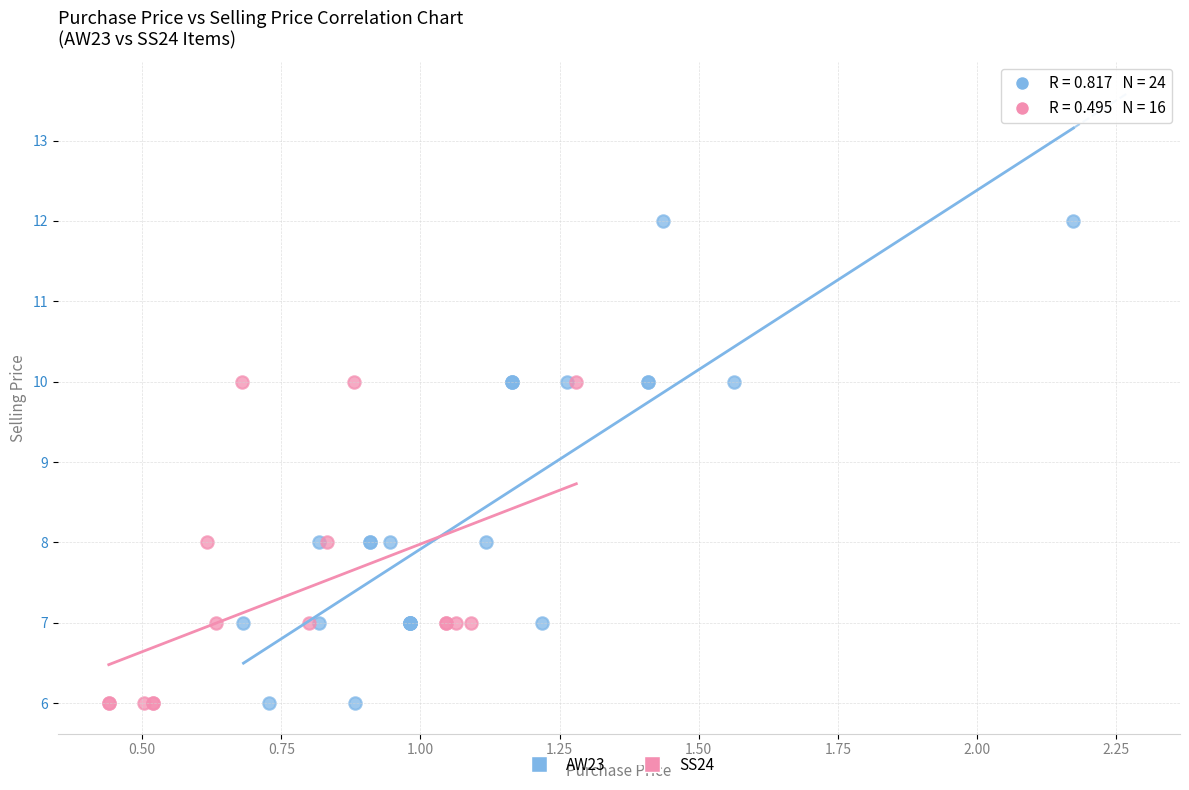

Which series reaches the maximum Y coordinate?

AW23